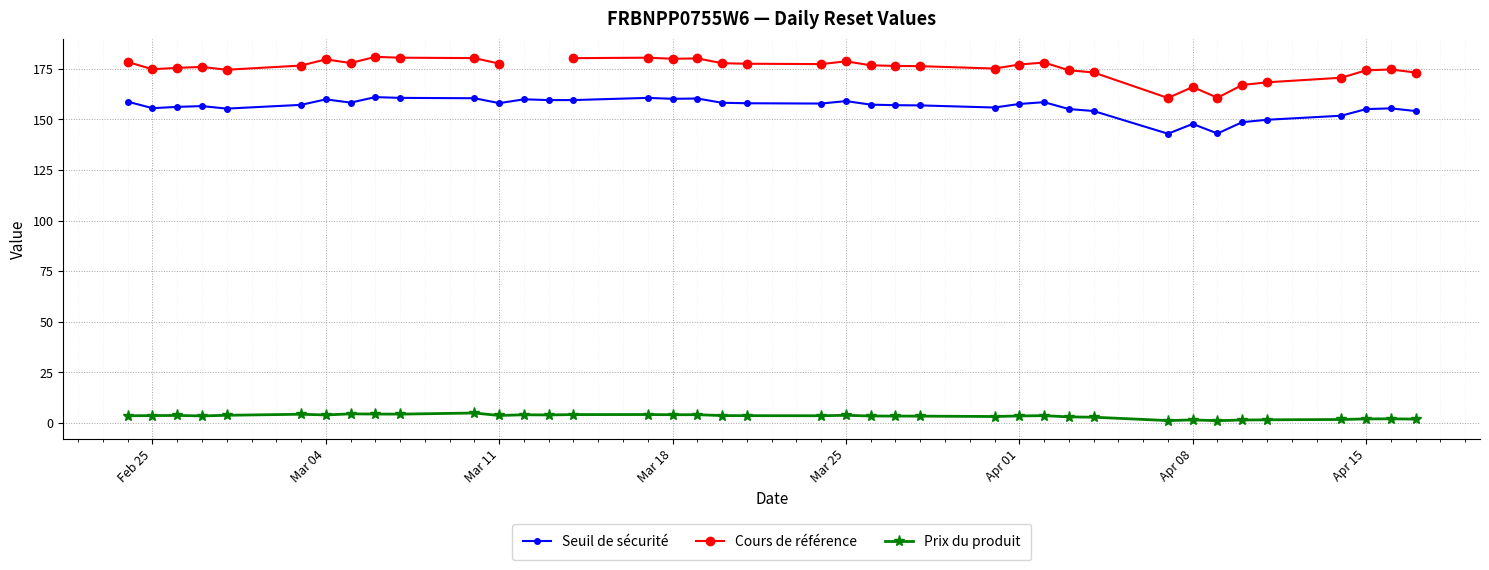

Is it true that Seuil de sécurité equals 235.5 at Mar 11?

False